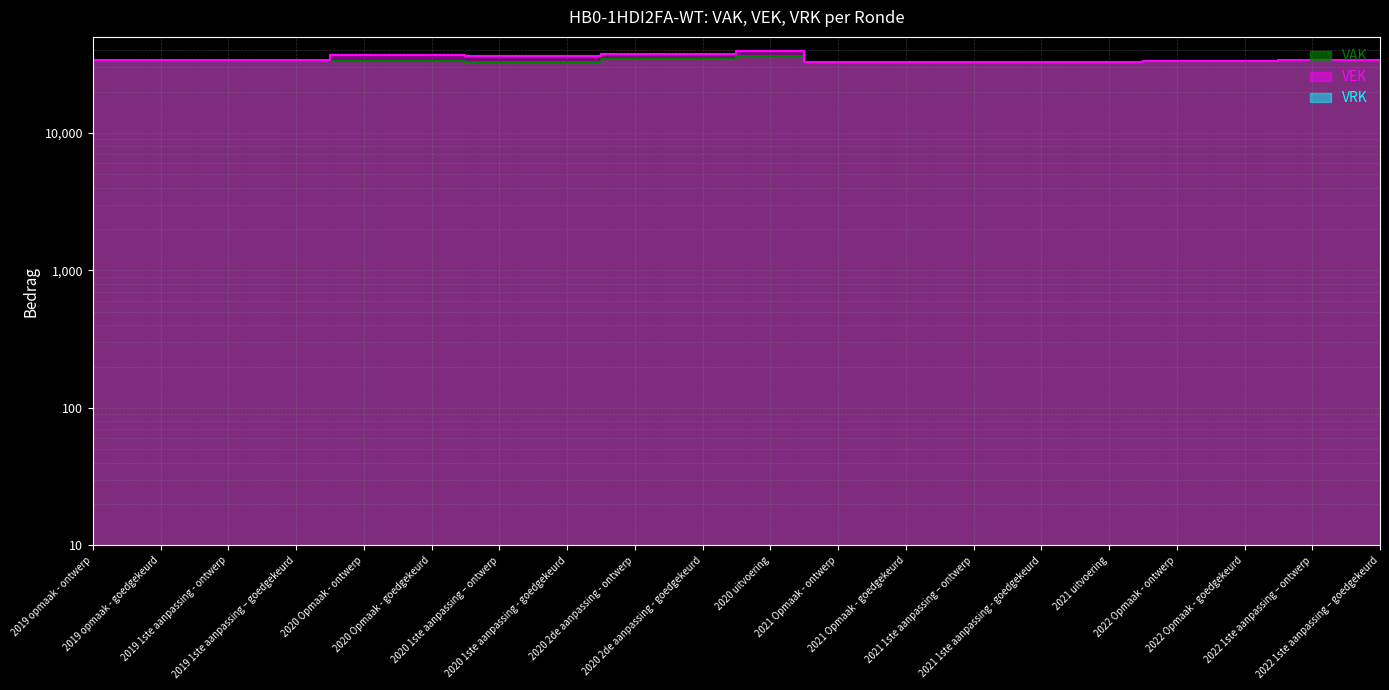

List the series in order of their peak value, highest first.

VEK, VAK